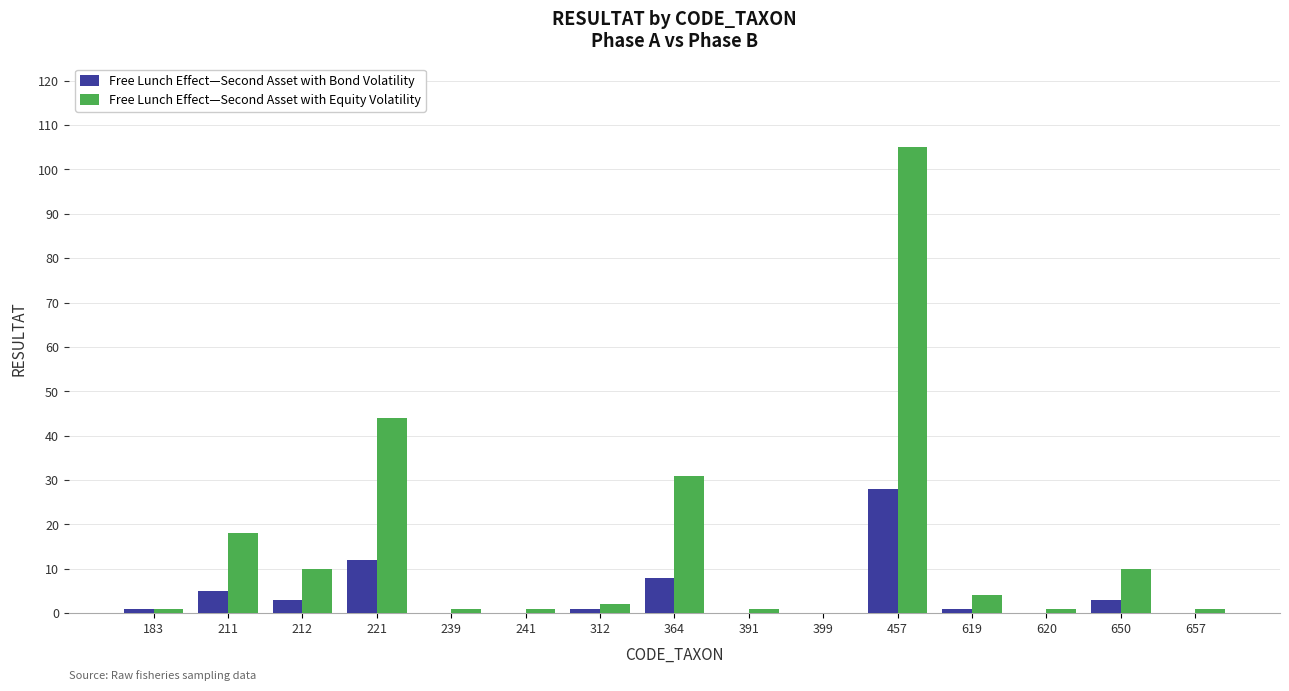

Between 457 and 619, which series saw the biggest shift?

Free Lunch Effect—Second Asset with Equity Volatility